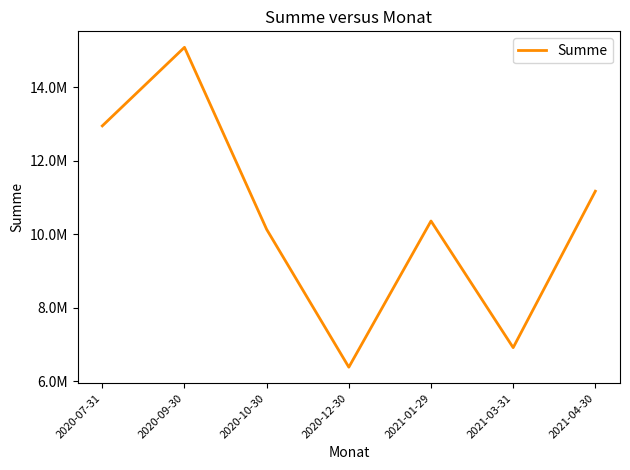

The chart shows a value of 6917000.0 at 2021-03-31. True or false?

True